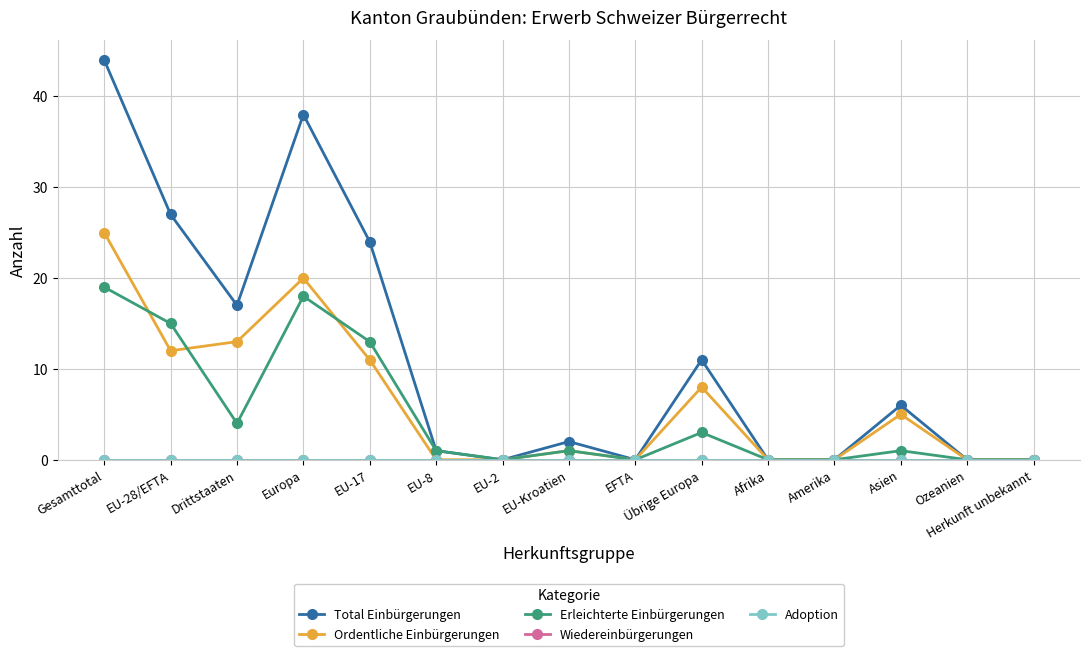

True or false: Wiedereinbürgerungen and Total Einbürgerungen cross at least once.

False